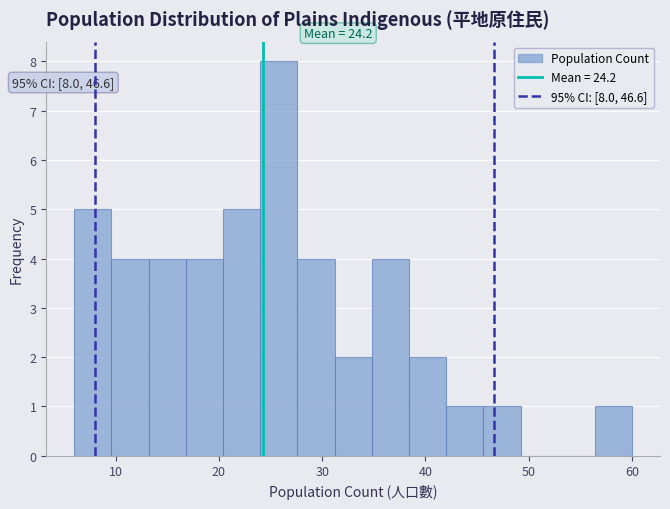

Read against the x-axis, roughly where is the centre of the tallest bar?

26